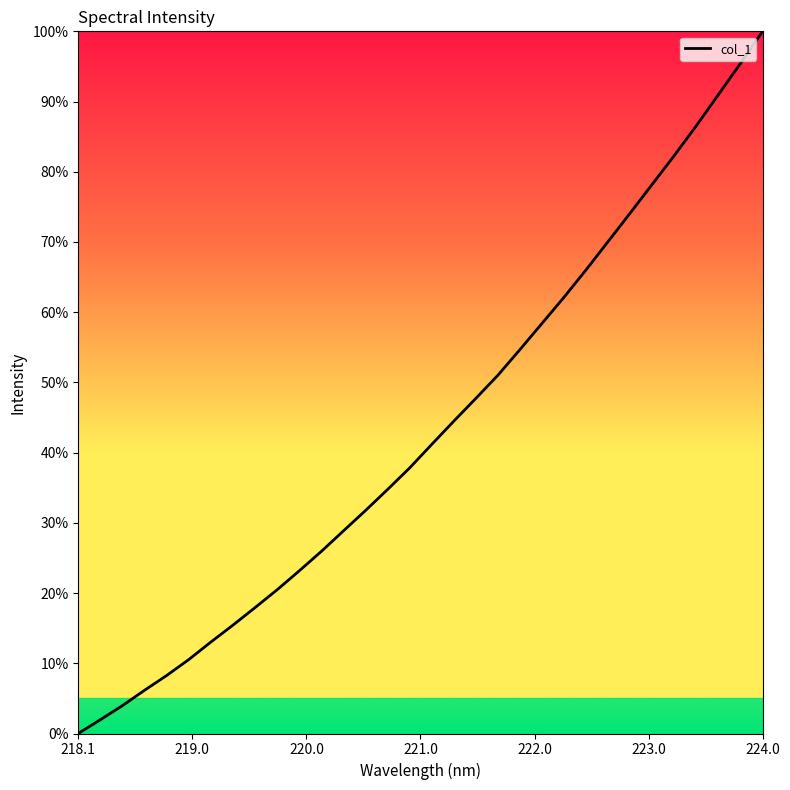

What is the greatest value displayed?

100.0